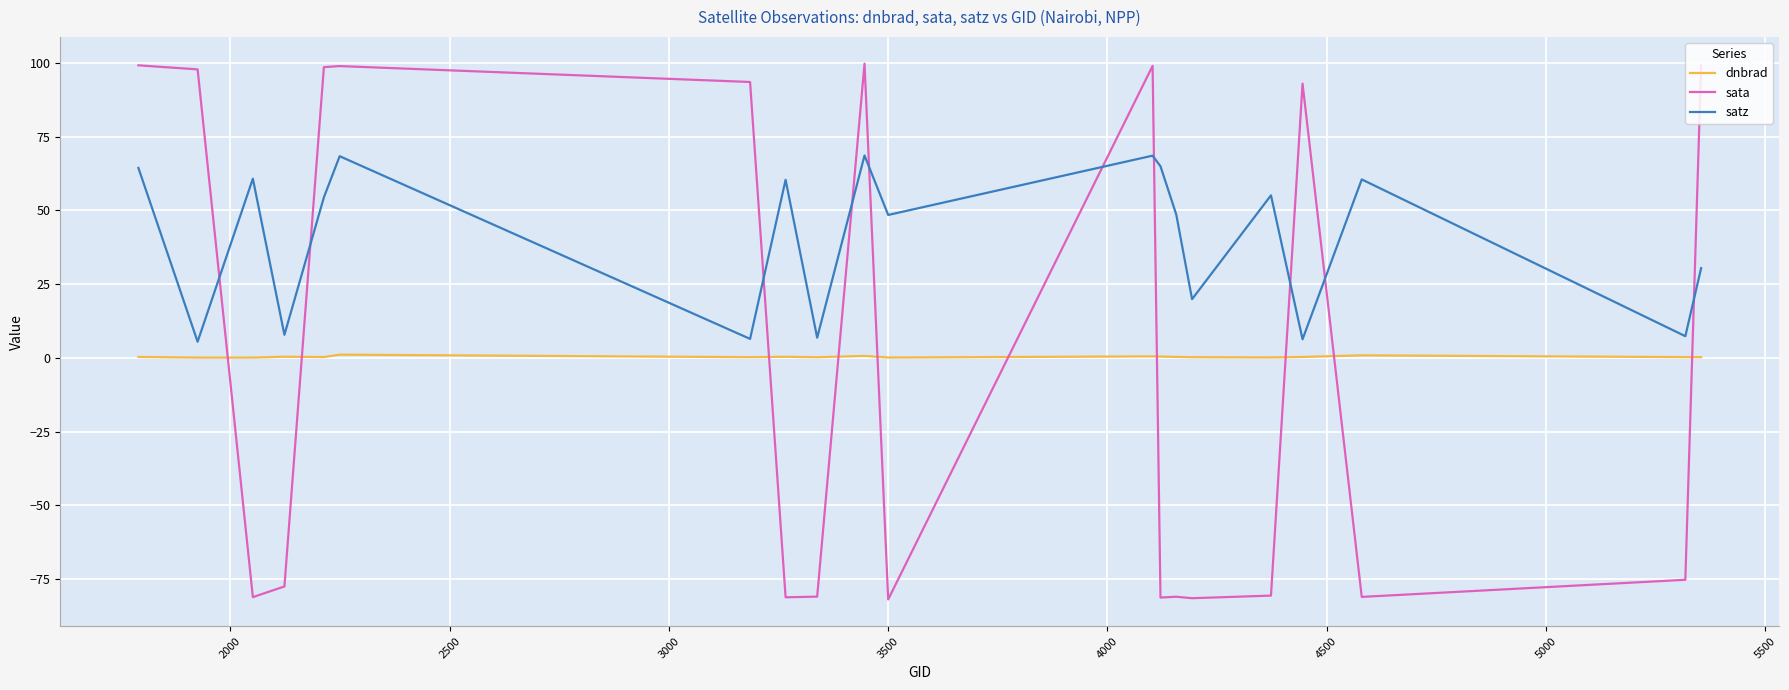

Which series has the largest range (max minus min)?

sata